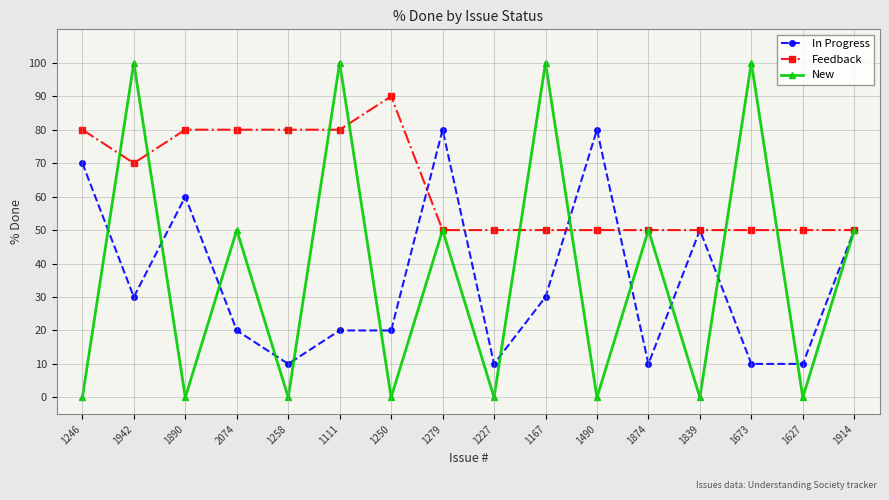

Rank the series by their maximum value, from lowest to highest.

In Progress, Feedback, New